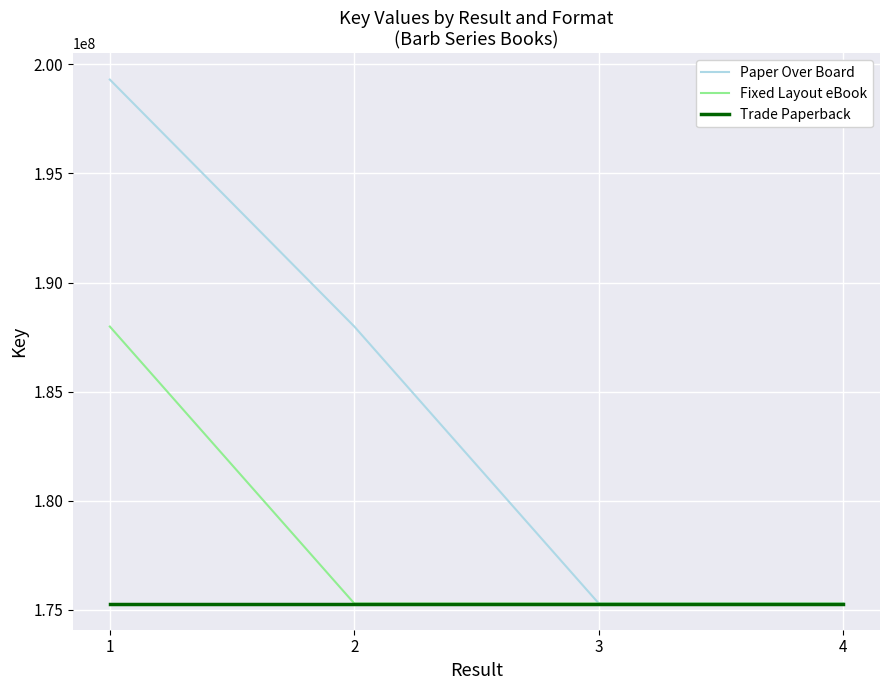

The value of Paper Over Board at 3 is 175296473. True or false?

True